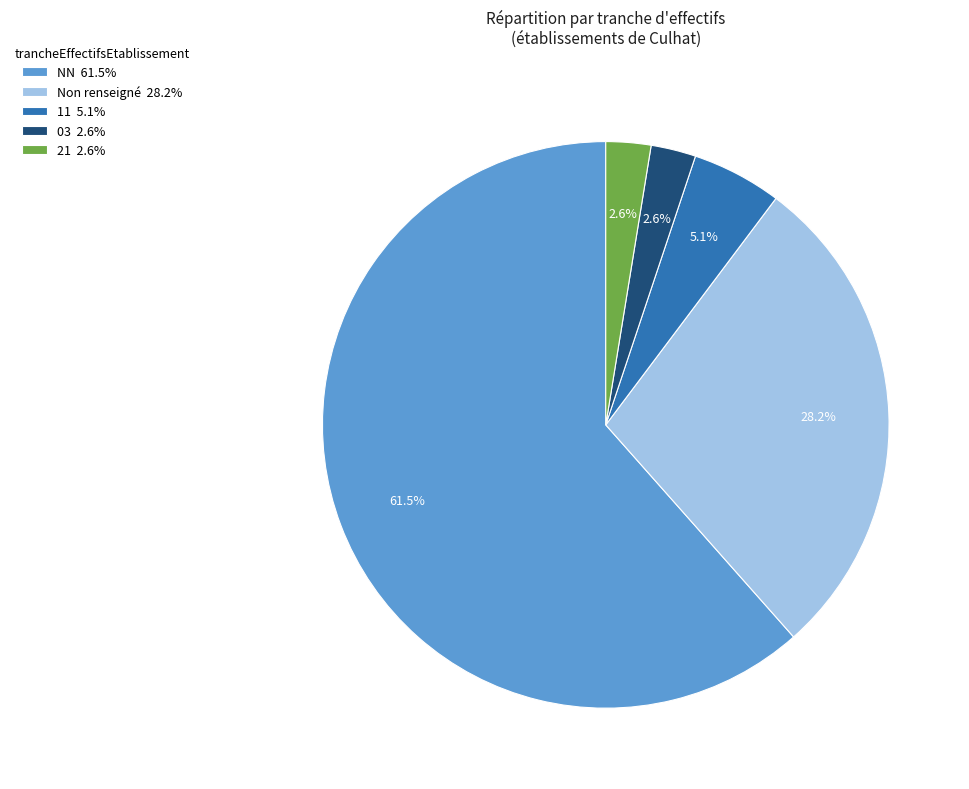

Between 21 2.6% and 11 5.1%, which is larger?

11 5.1%